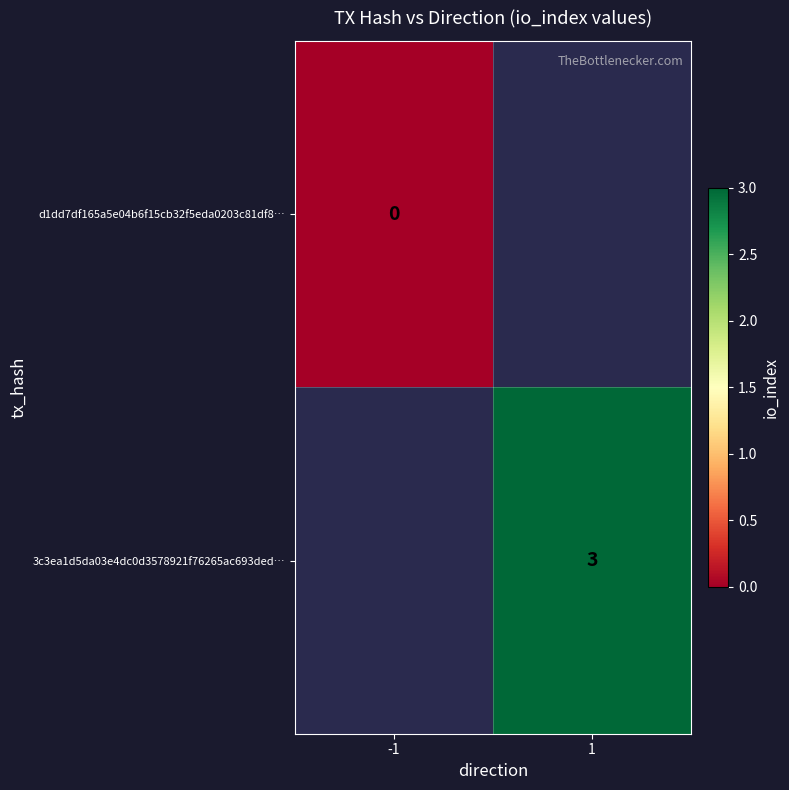

Rank the series at -1 from lowest to highest value.

d1dd7df165a5e04b6f15cb32f5eda0203c81df8…, 3c3ea1d5da03e4dc0d3578921f76265ac693ded…